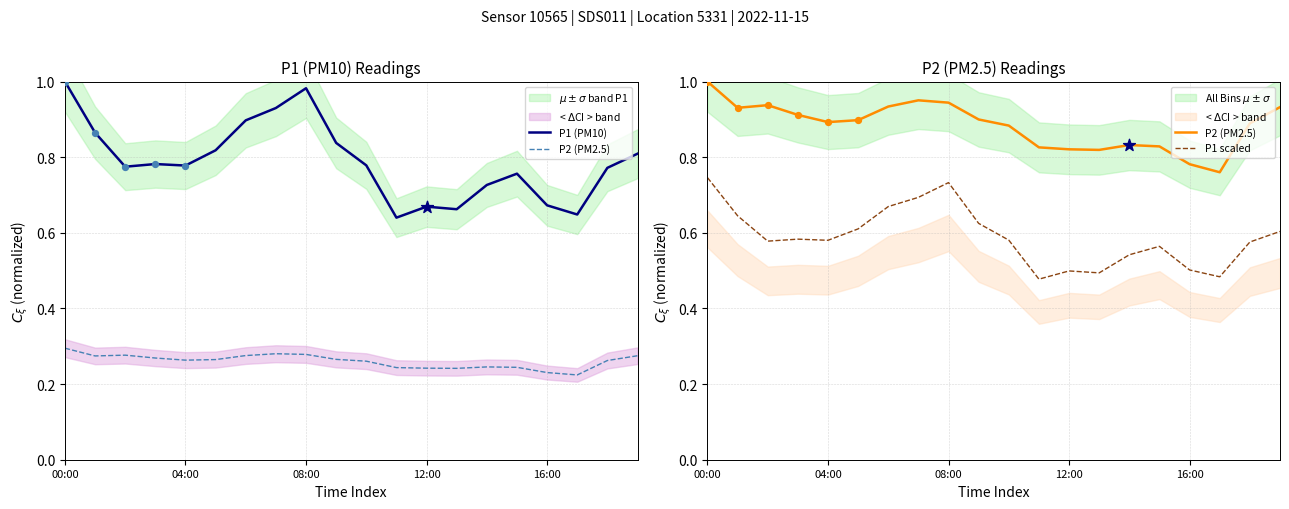

Which series contains the highest Y value?

P1 (PM10)